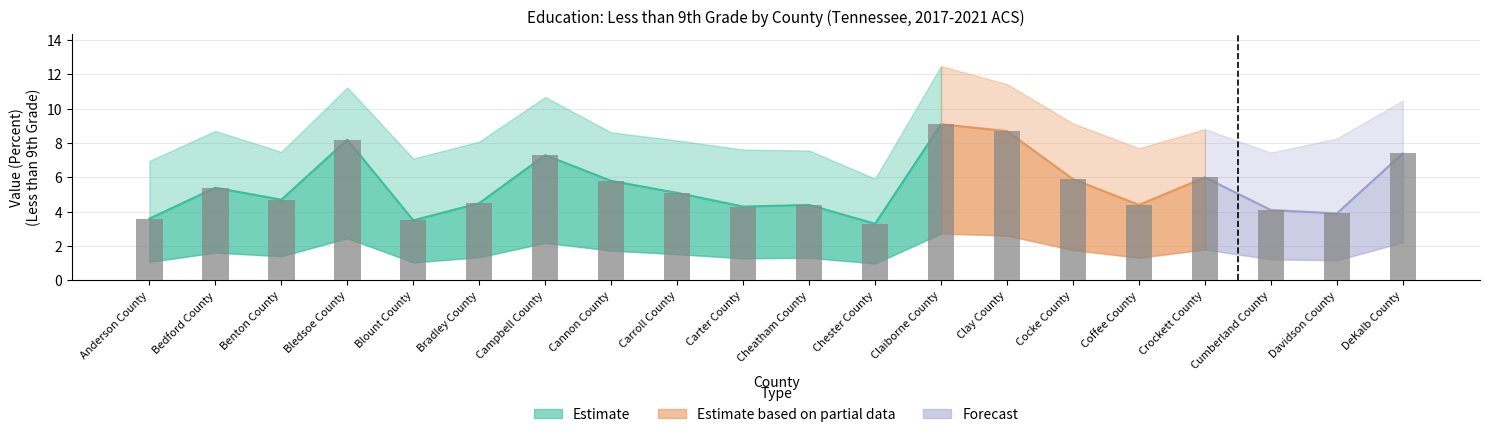

Between Bledsoe County and Cocke County, which is larger?

Bledsoe County